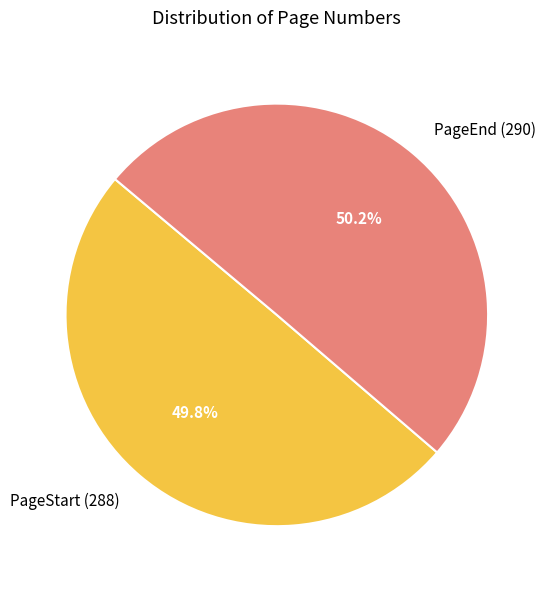

To the nearest percent, what percentage of the pie is PageStart (288)?

50%